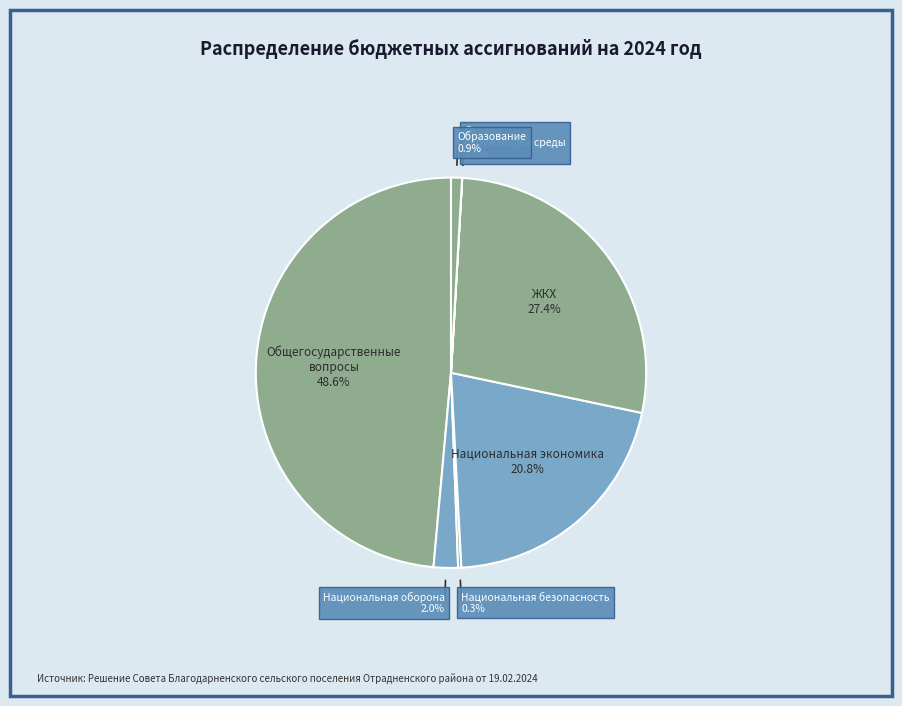

Is Образование the majority of the pie?

No